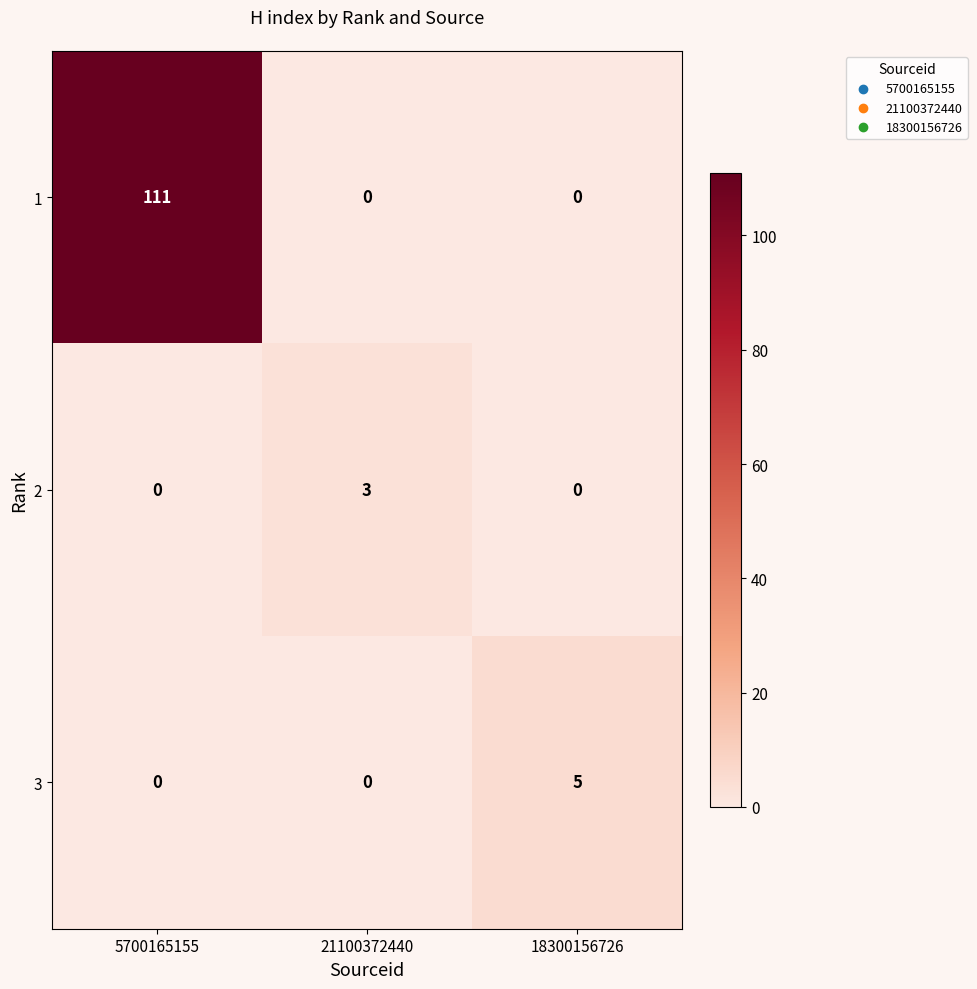

At which label does 1 reach its peak?

5700165155